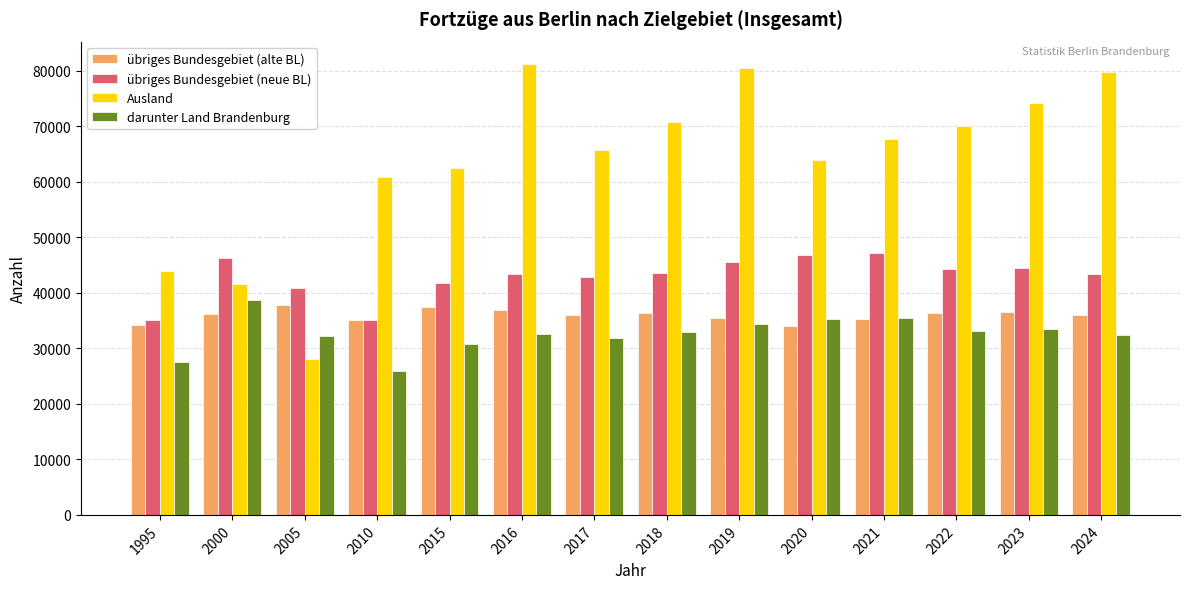

Count the number of categories in the chart.

14